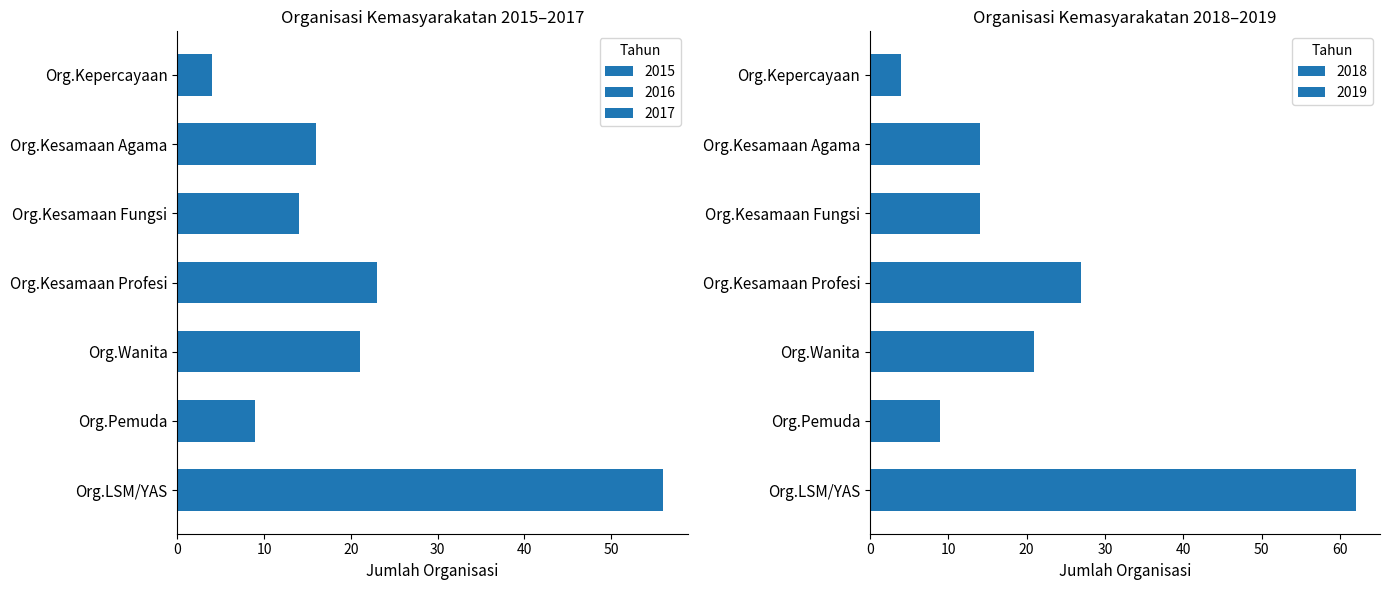

Are the bars horizontal?

Yes